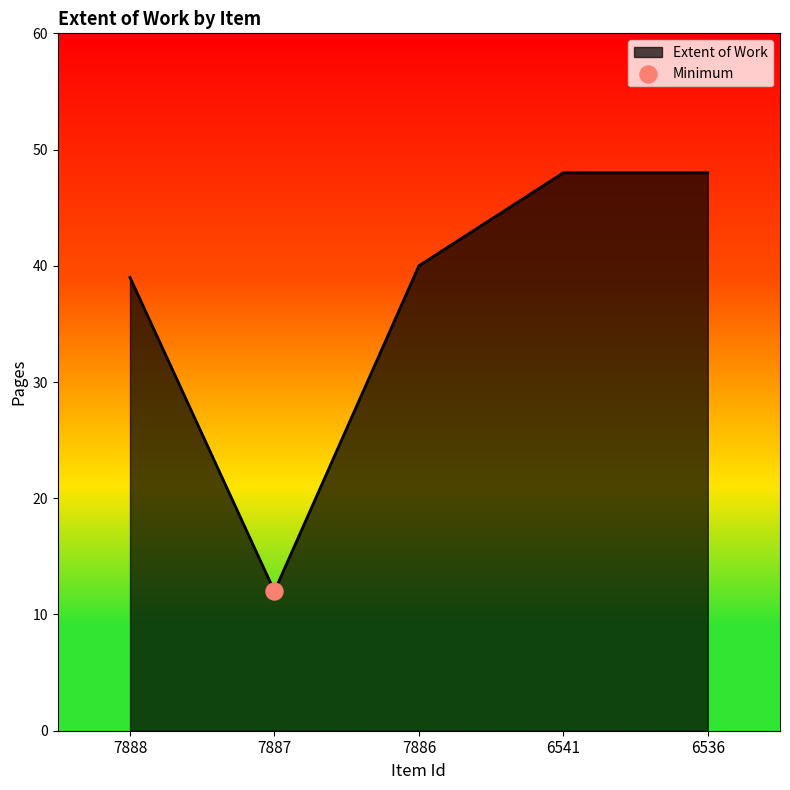

What is the change in value from 7888 to 7887?

-27